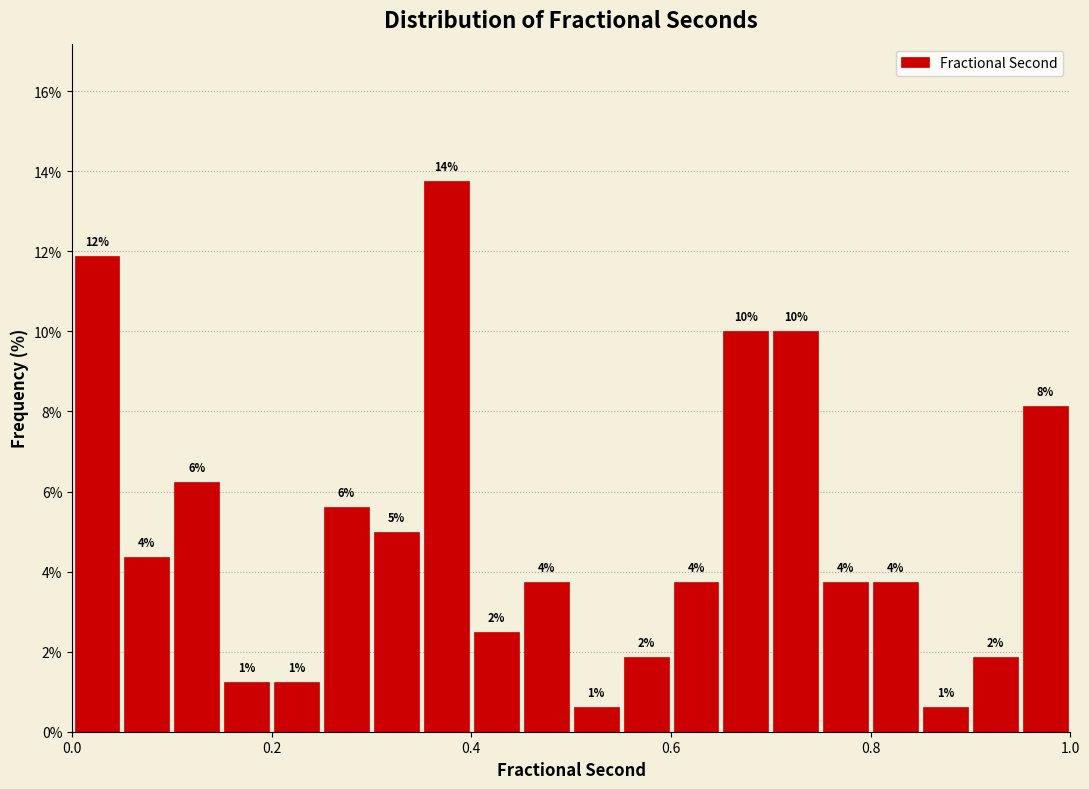

Read against the x-axis, roughly where is the centre of the tallest bar?

0.38